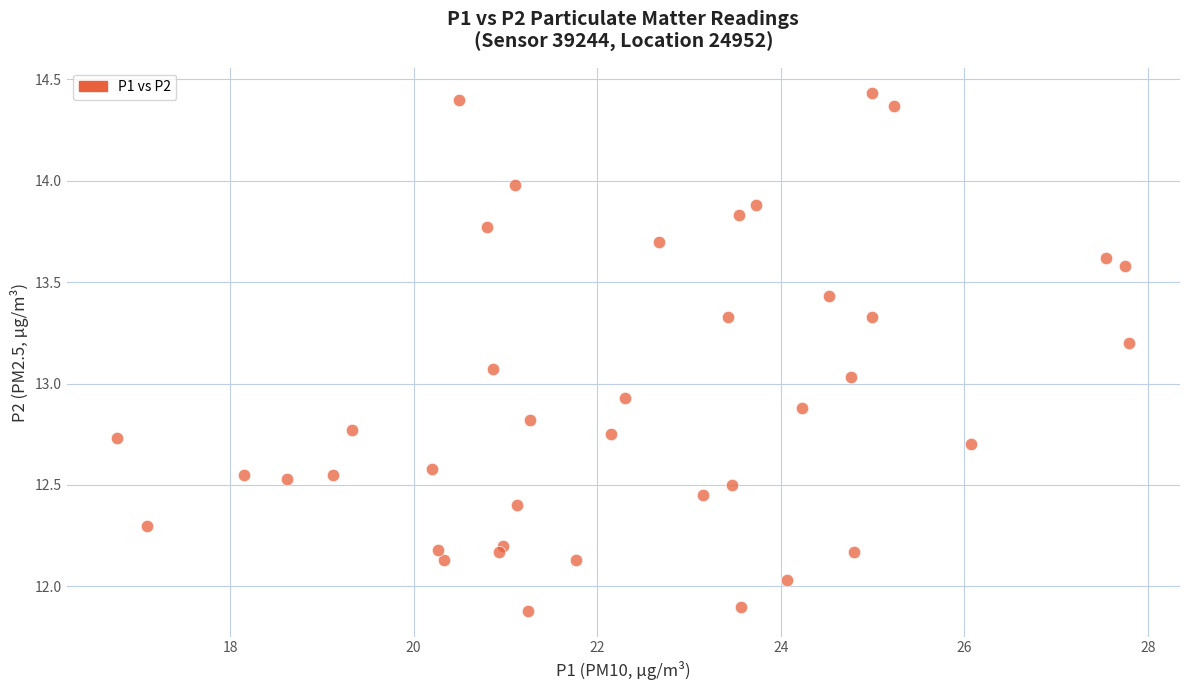

What is the range of X values (max minus min)?

11.0